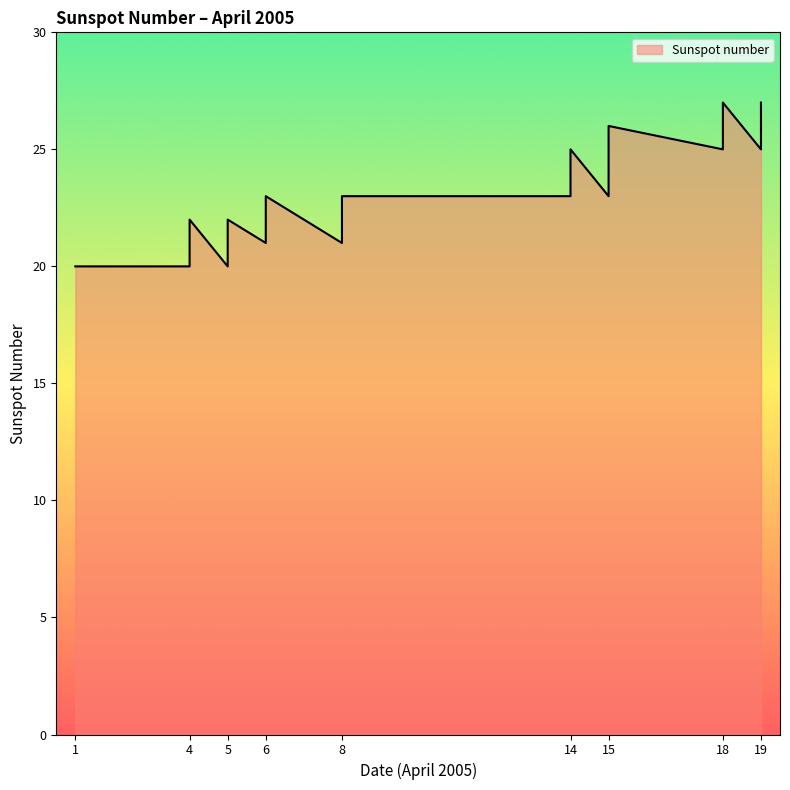

What is the ratio of the value at 5 to the value at 18?

0.8